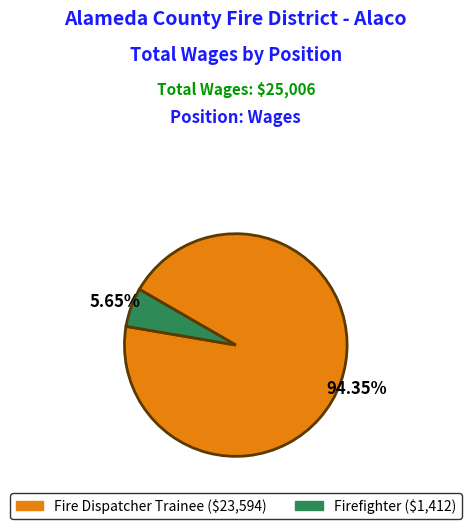

To the nearest percent, what portion does Fire Dispatcher Trainee represent?

94%